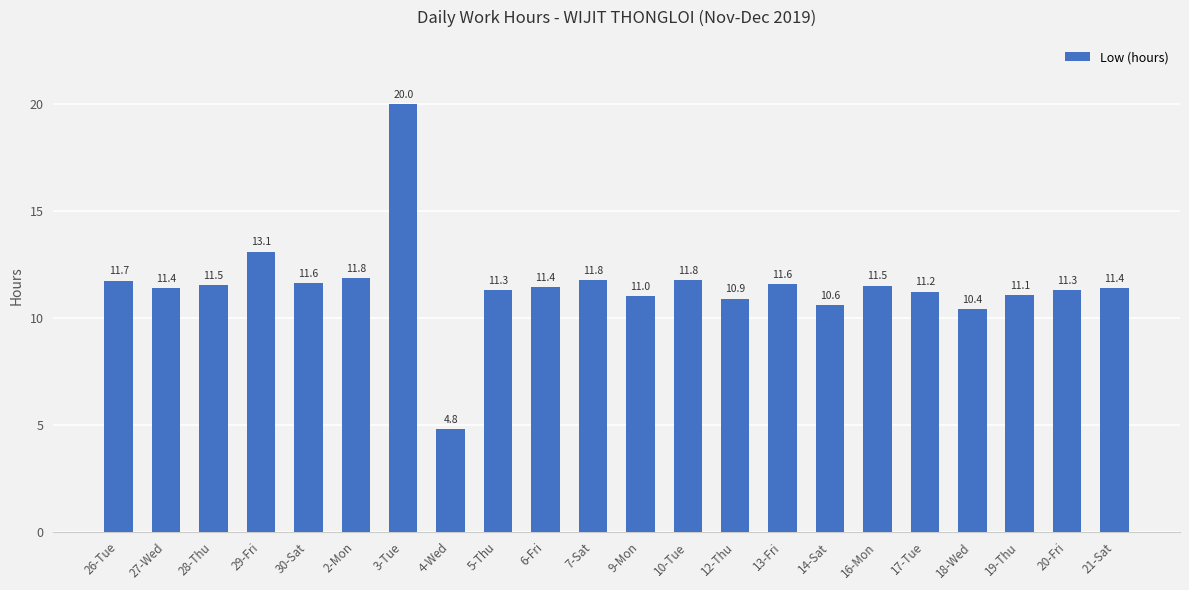

What is the smallest value displayed?

4.8